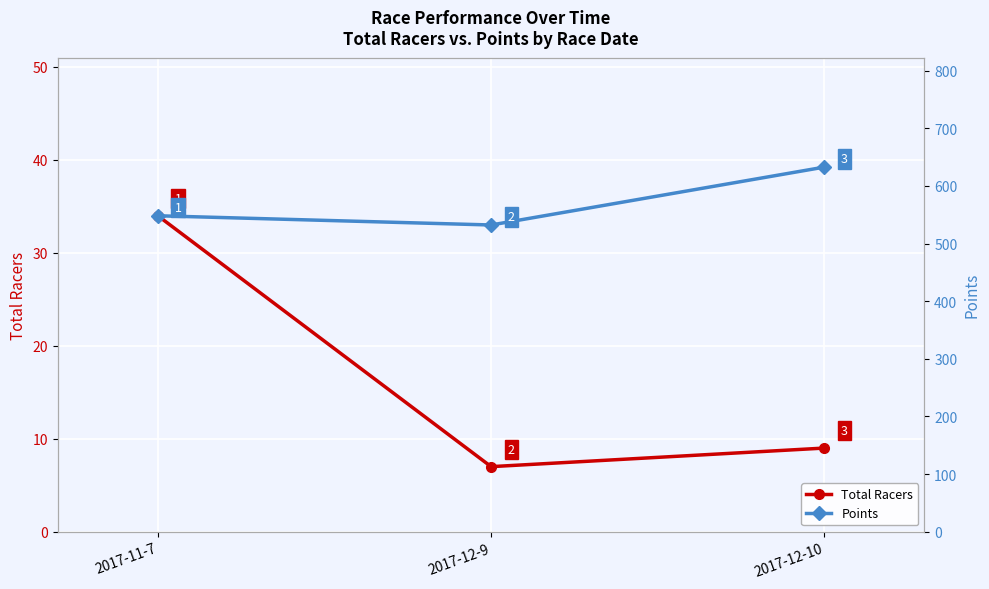

What is the greatest value displayed?

632.7